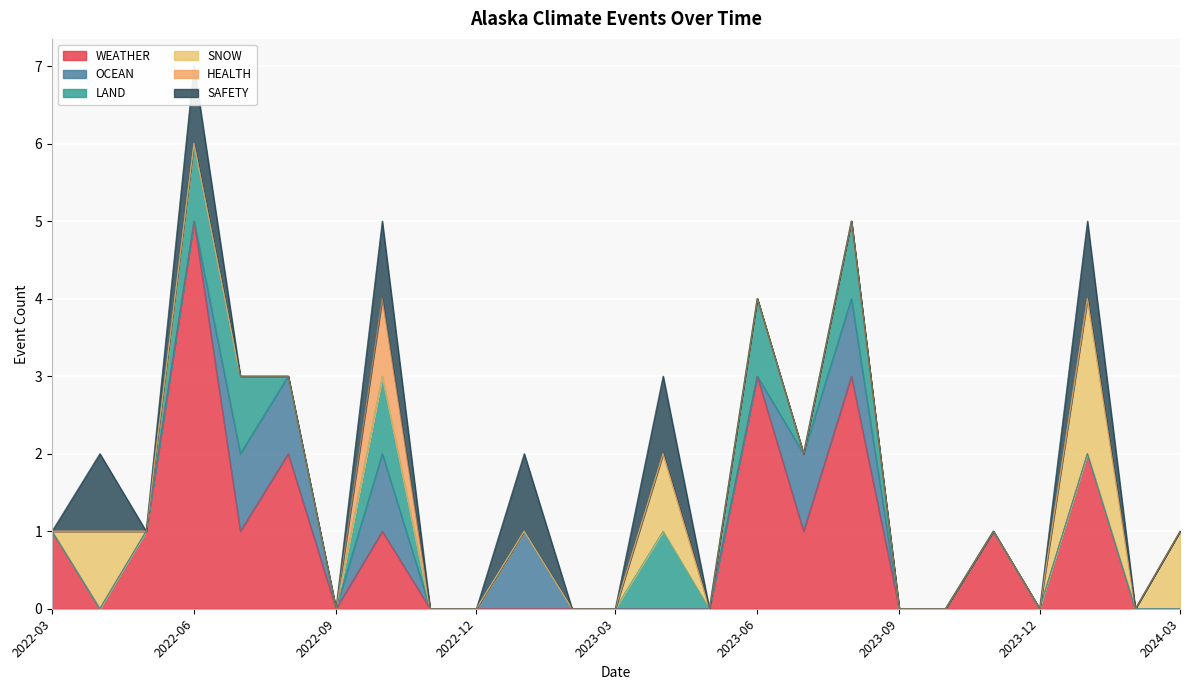

What is the difference between the maximum and minimum values in the LAND series?

1